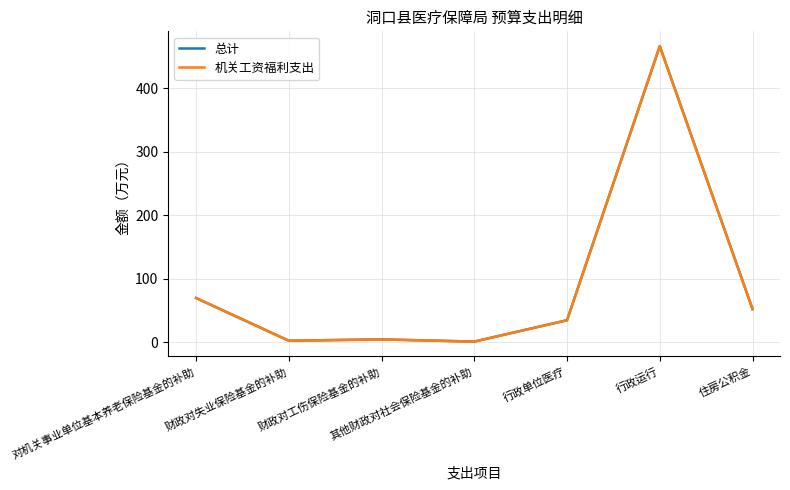

What is the total value across all series at 其他财政对社会保险基金的补助?

2.7